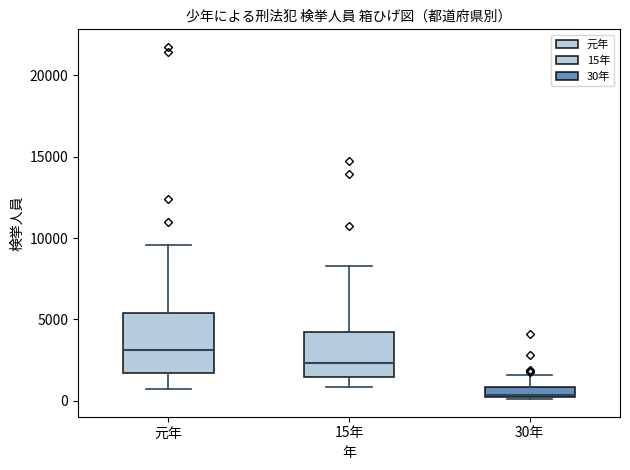

Where is the lower edge of the box for 30年 on the y-axis? The values are not printed on the chart, so give them approximately, as read against the axis.

0